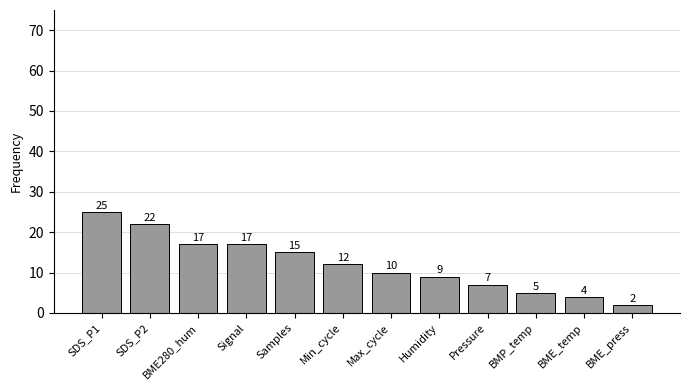

How many categories are shown in the chart?

12